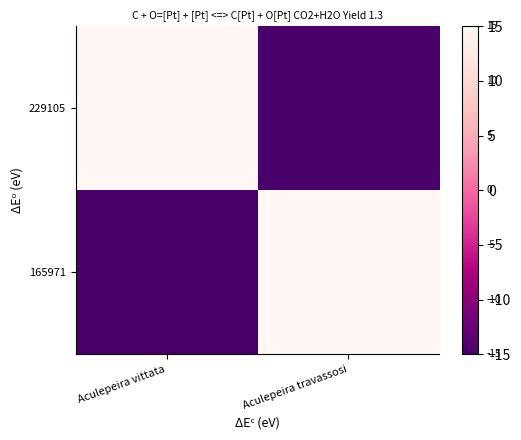

Rank the series at Aculepeira vittata from lowest to highest value.

165971, 229105